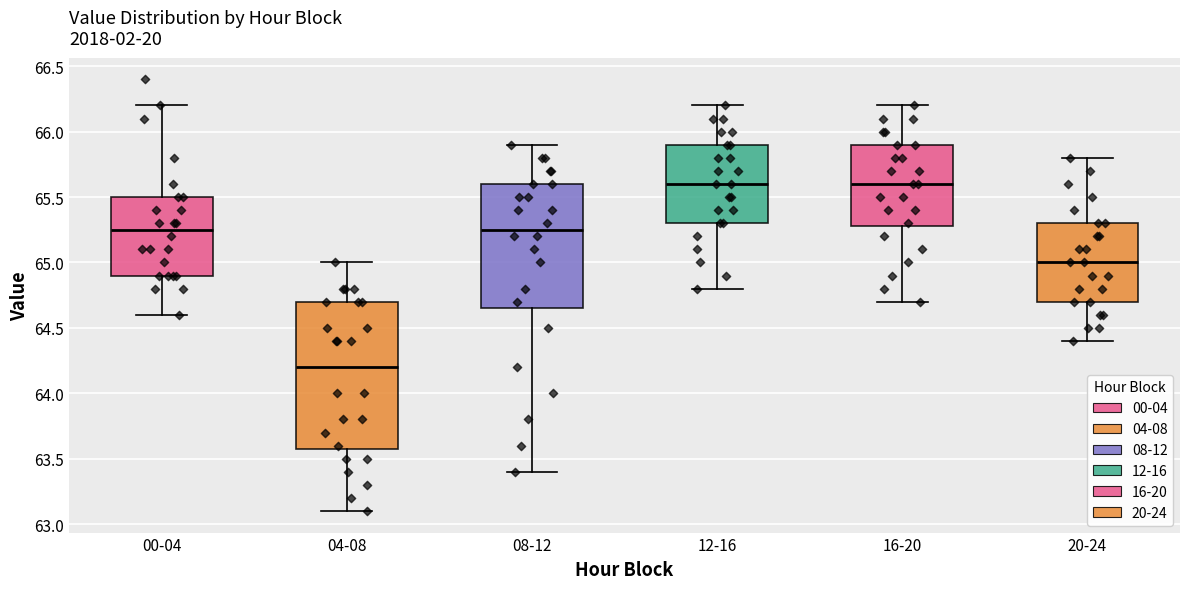

Reading left to right, transcribe this box plot: for each box, give where its median line is, the range the box spans, and where its two whiskers end, as read against the y-axis. The values are not printed on the chart, so give them approximately, as read against the axis.

00-04: median 65.25, box 64.90 to 65.50, whiskers 64.60 to 66.20
04-08: median 64.20, box 63.60 to 64.70, whiskers 63.10 to 65.00
08-12: median 65.25, box 64.65 to 65.60, whiskers 63.40 to 65.90
12-16: median 65.60, box 65.30 to 65.90, whiskers 64.80 to 66.20
16-20: median 65.60, box 65.30 to 65.90, whiskers 64.70 to 66.20
20-24: median 65.00, box 64.70 to 65.30, whiskers 64.40 to 65.80